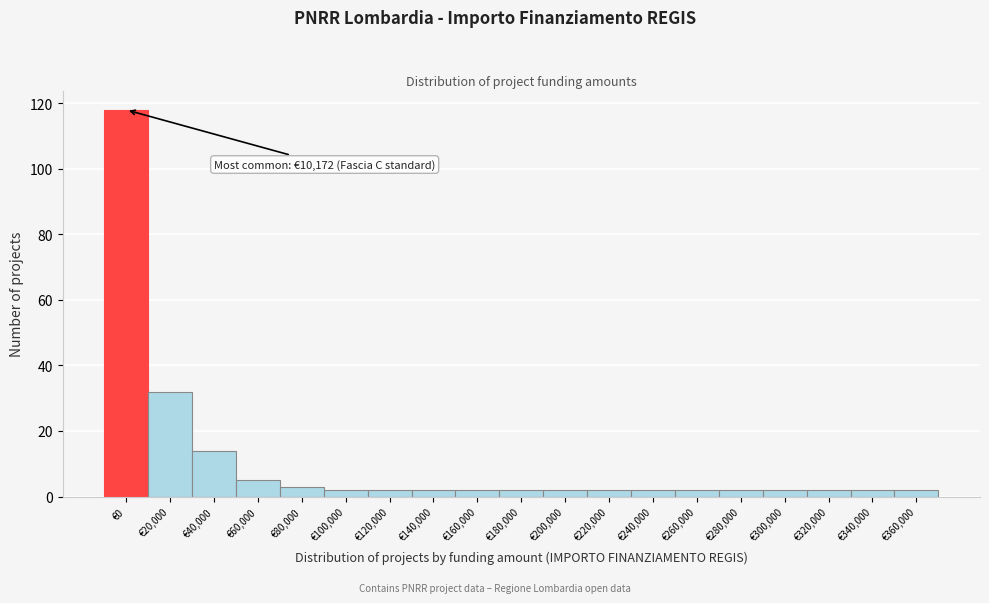

Reading left to right, list all the values displayed in this chart.

€0=118	€20,000=32	€40,000=14	€60,000=5	€80,000=3	€100,000=2	€120,000=2	€140,000=2	€160,000=2	€180,000=2	€200,000=2	€220,000=2	€240,000=2	€260,000=2	€280,000=2	€300,000=2	€320,000=2	€340,000=2	€360,000=2